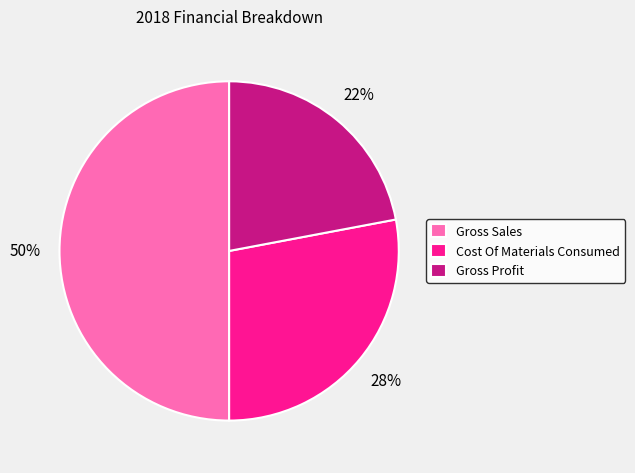

To the nearest percent, what is the difference between the largest and smallest slice percentages?

28%